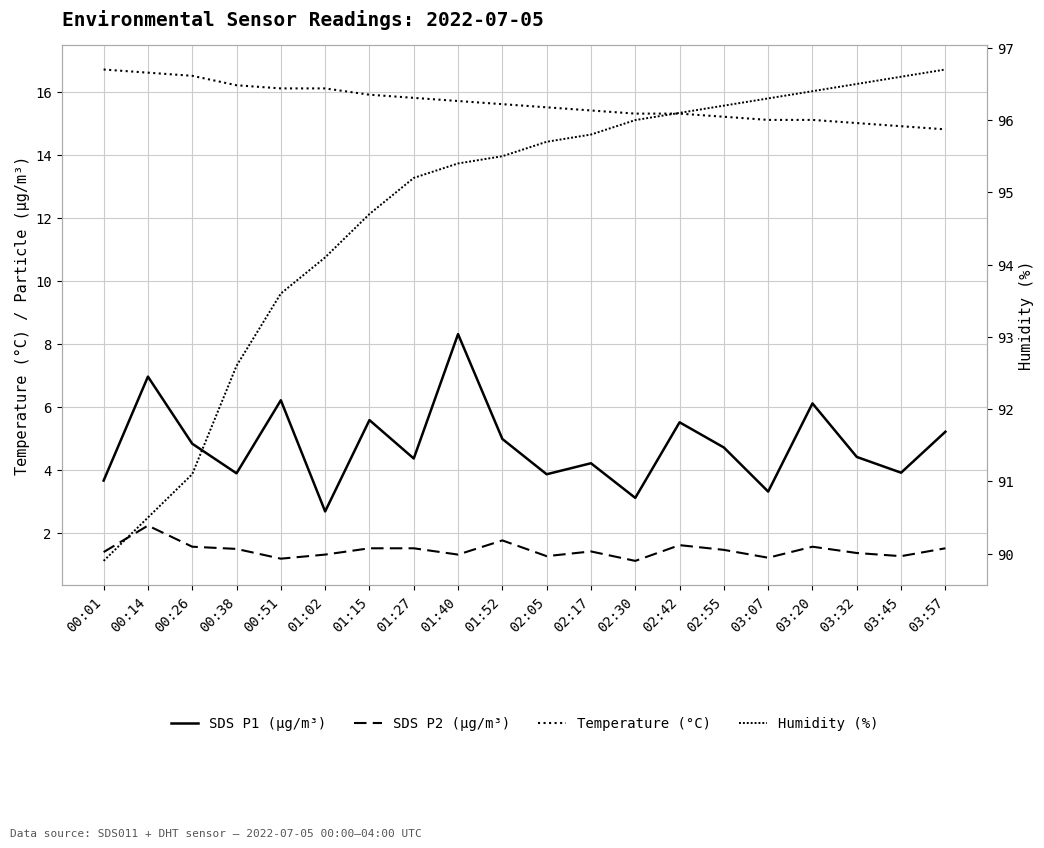

What position from the left is 00:26?

3